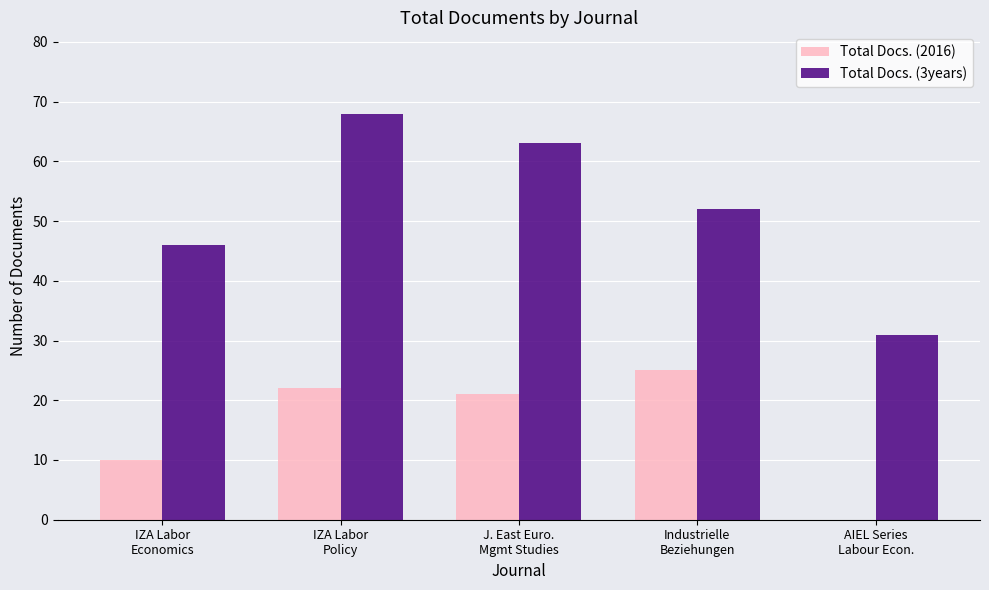

What is the sum of the Total Docs. (2016) values at AIEL Series
Labour Econ. and IZA Labor
Economics?

10